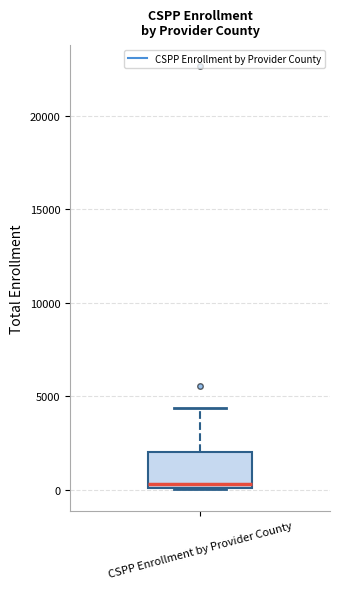

Where does the median line of the box for CSPP Enrollment by Provider County sit on the y-axis? The values are not printed on the chart, so give them approximately, as read against the axis.

500